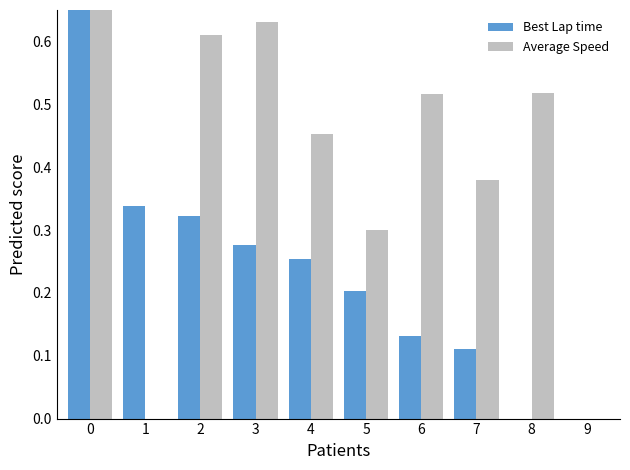

What is the sum of all Best Lap time values?

2.6